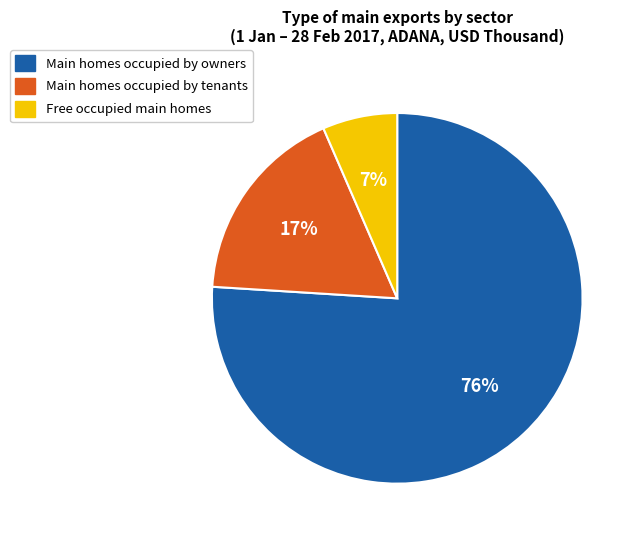

Is there any slice that represents more than half of the pie?

Yes